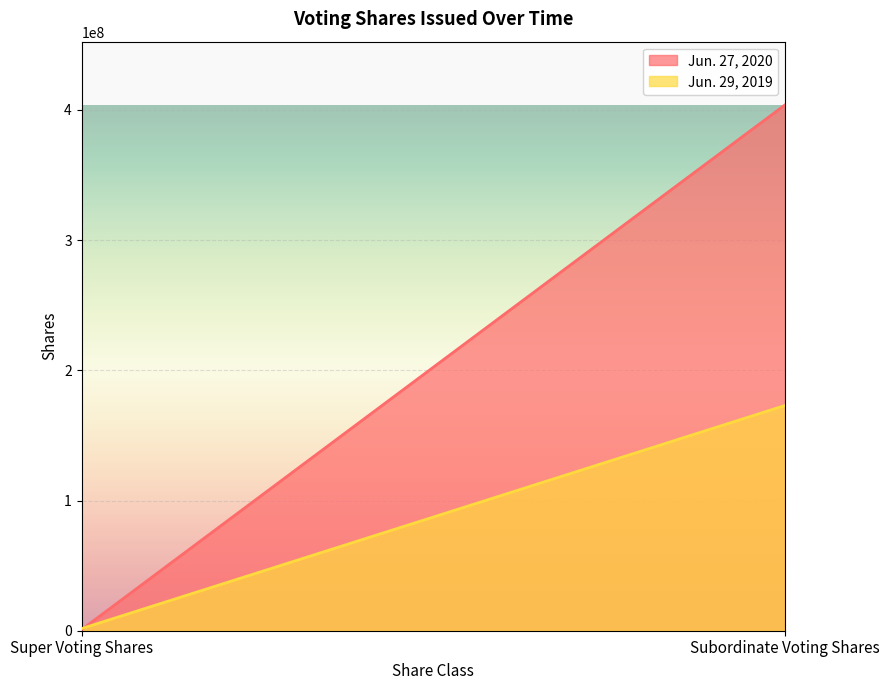

Reading right to left, extract all data points from this chart.

Jun. 27, 2020: 403907218	815295
Jun. 29, 2019: 173010922	1630590